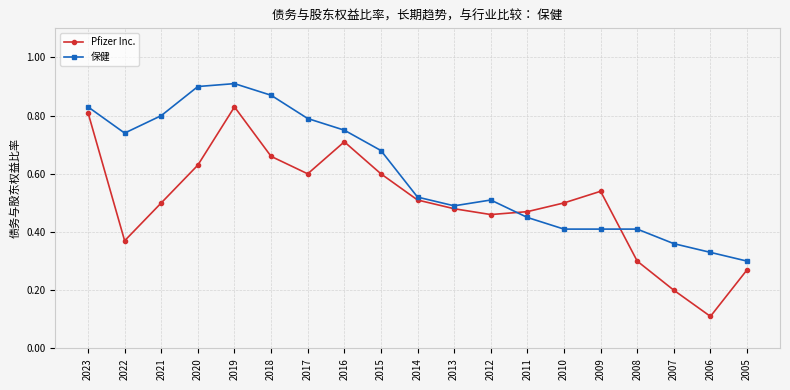

Which category has the lowest value in the 保健 series?

2005